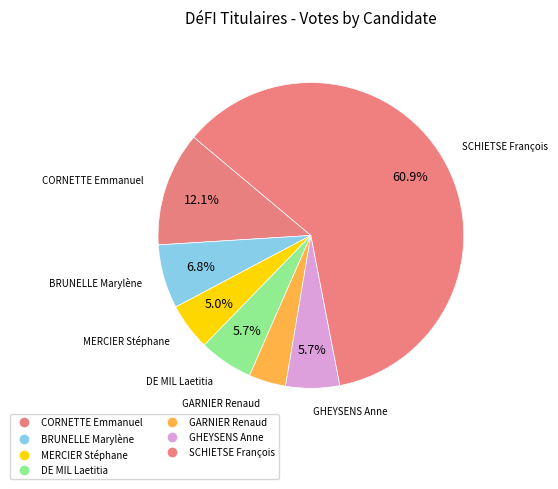

Rank the categories by value from lowest to highest.

GARNIER Renaud, MERCIER Stéphane, DE MIL Laetitia, GHEYSENS Anne, BRUNELLE Marylène, CORNETTE Emmanuel, SCHIETSE François